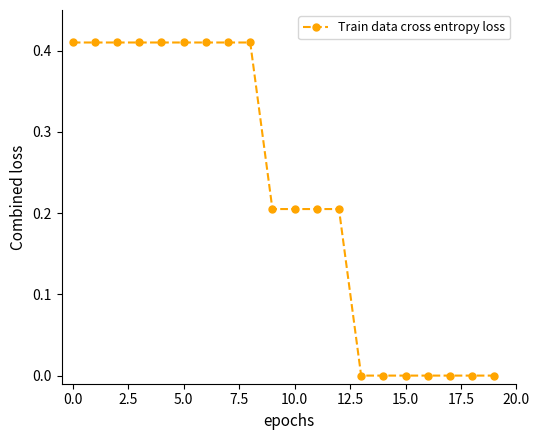

What is the sum of all values?

4.5